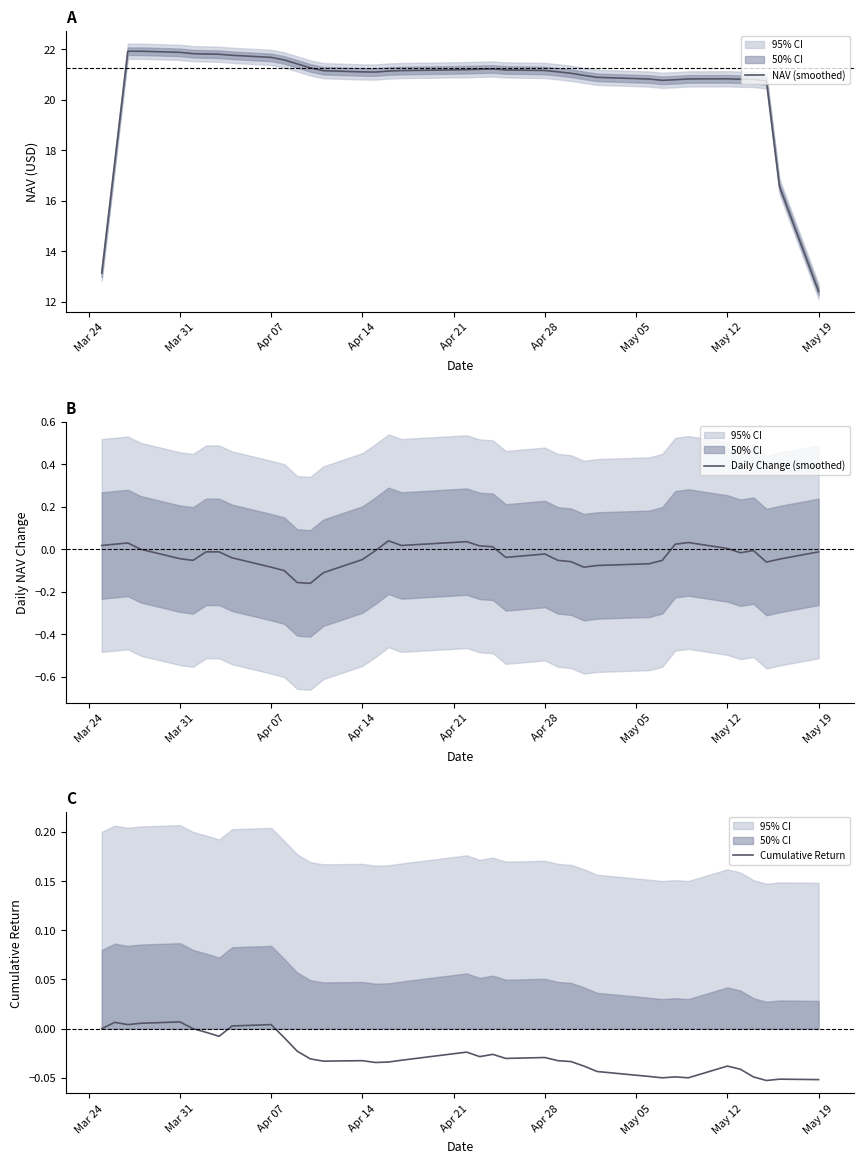

Is it true that Daily Change (smoothed) equals -0.1 at Mar 31?

False